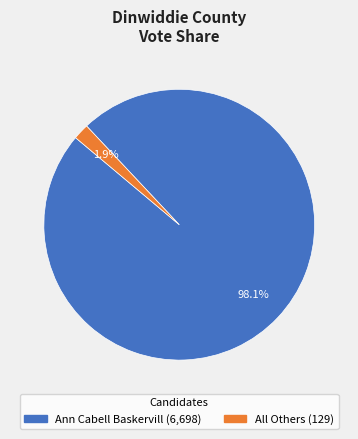

To the nearest percent, what portion does Ann Cabell Baskervill represent?

98%